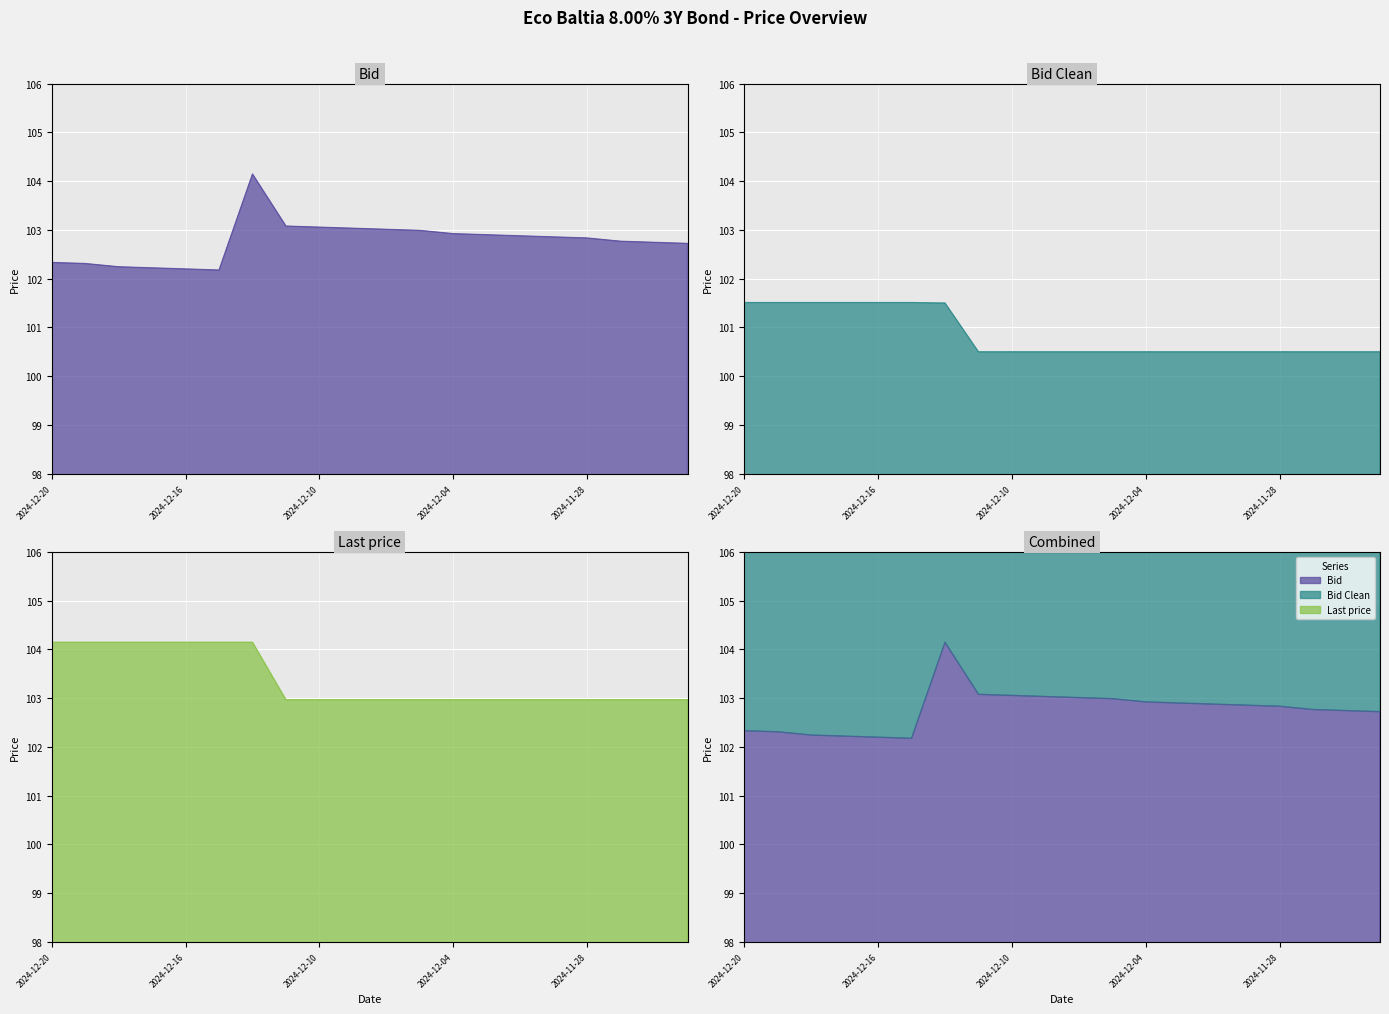

The value of Bid at 2024-12-03 is 161.6. True or false?

False